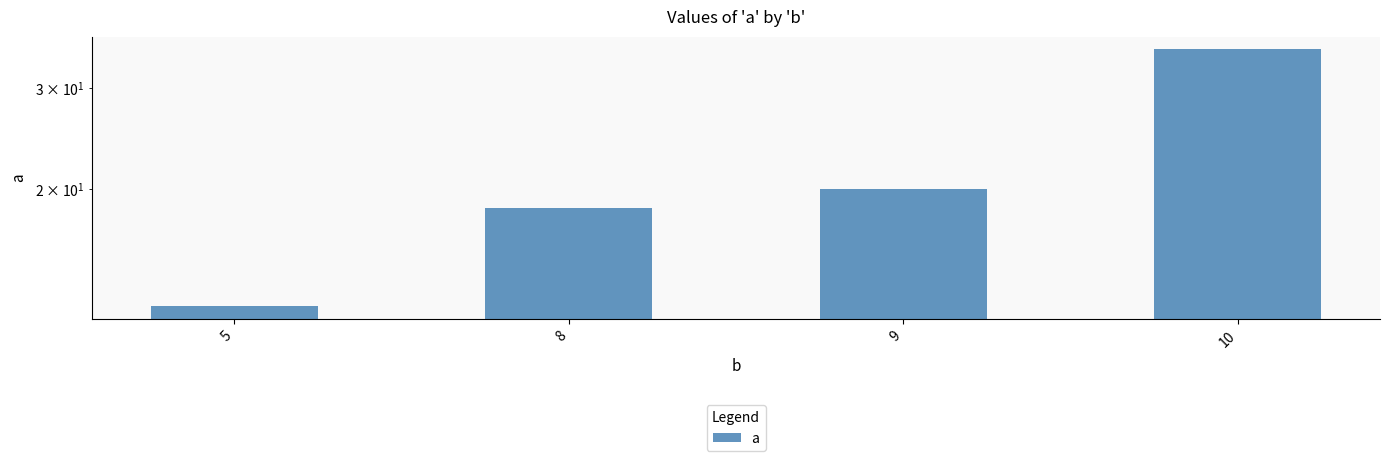

Is it true that the value at 5 is 20.3?

False